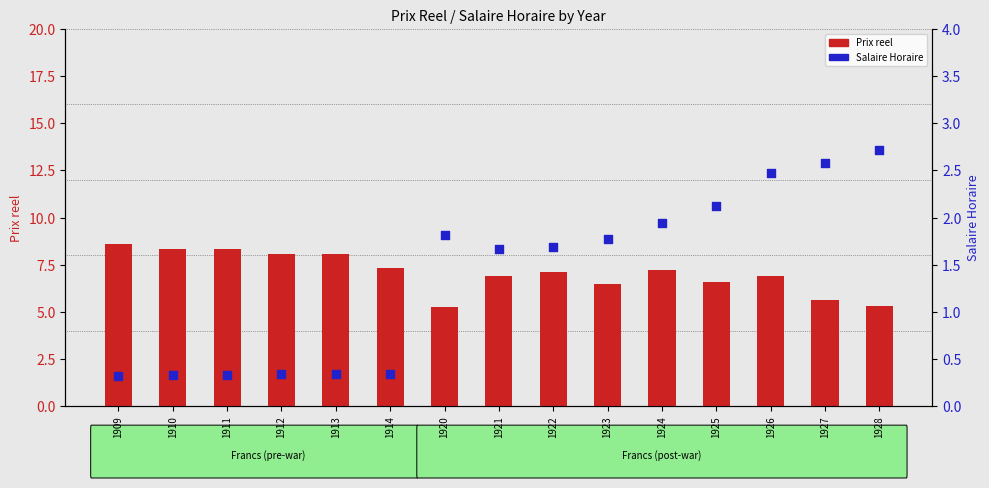

Which series reaches the minimum Y coordinate?

Salaire Horaire